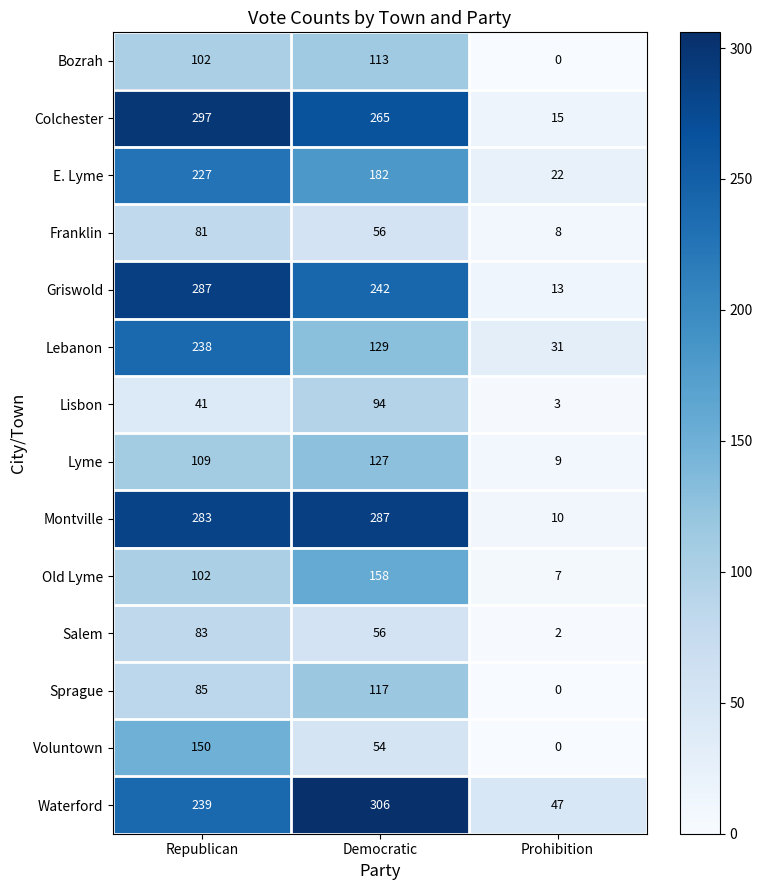

What is the maximum value for Montville?

287